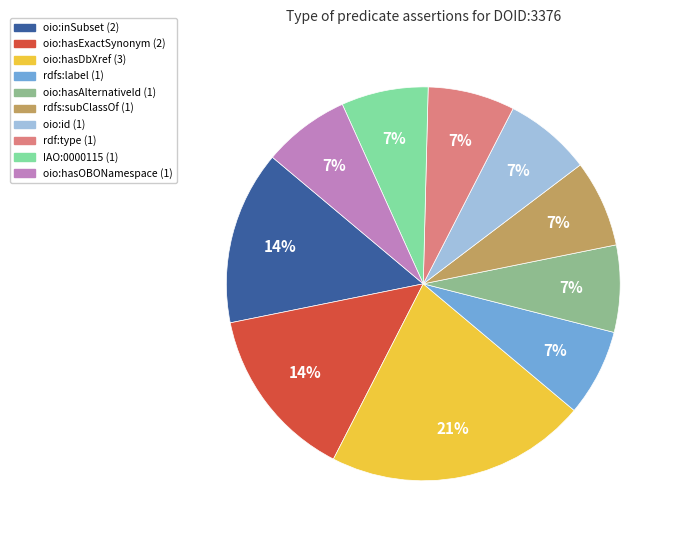

Is oio:id the majority of the pie?

No